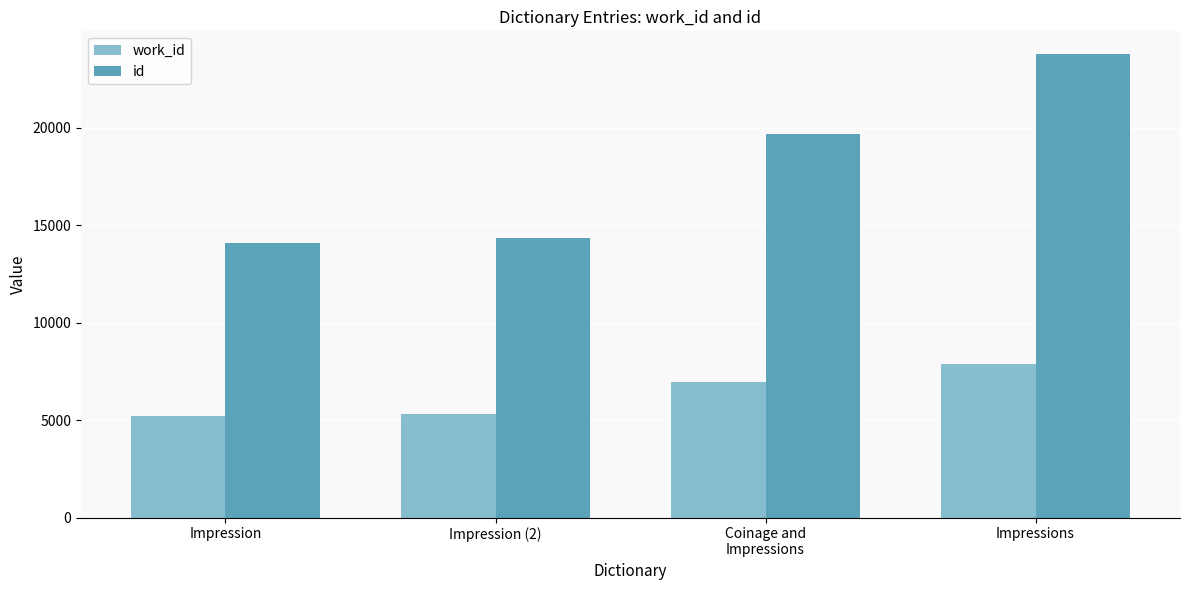

What is the total value across all series at Impression (2)?

19654